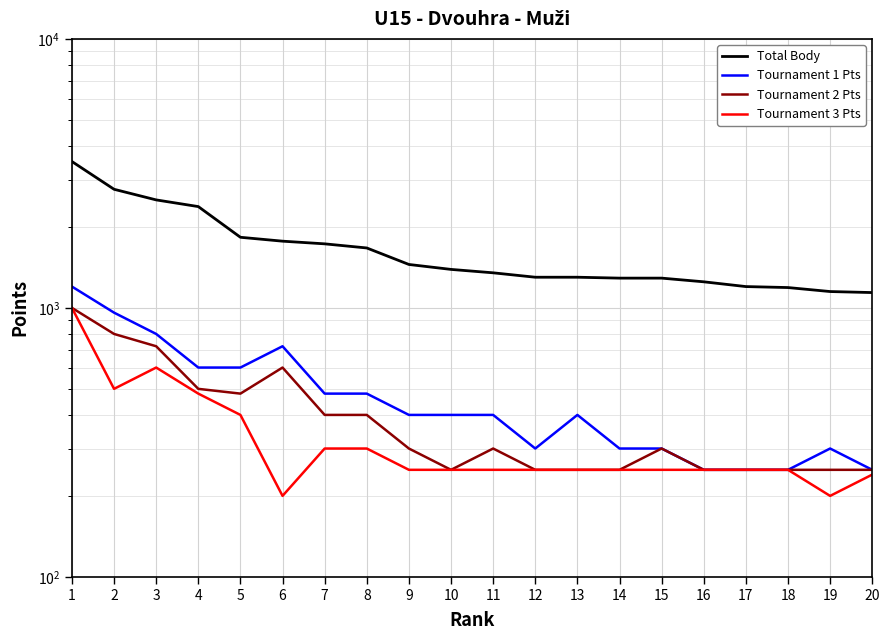

How many data points in Total Body are above 1390?

9